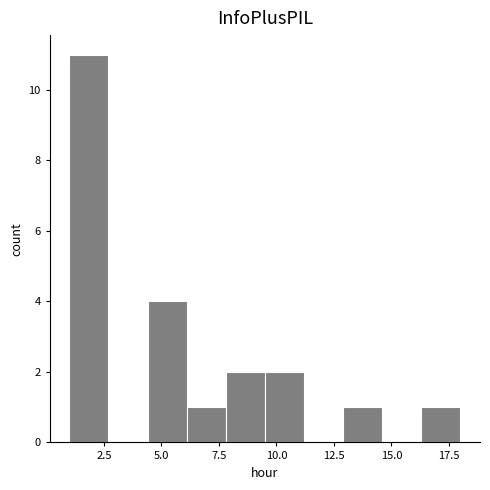

Around what value on the x-axis is the tallest bar? Give the approximate position of its centre, as read against the axis.

2.0